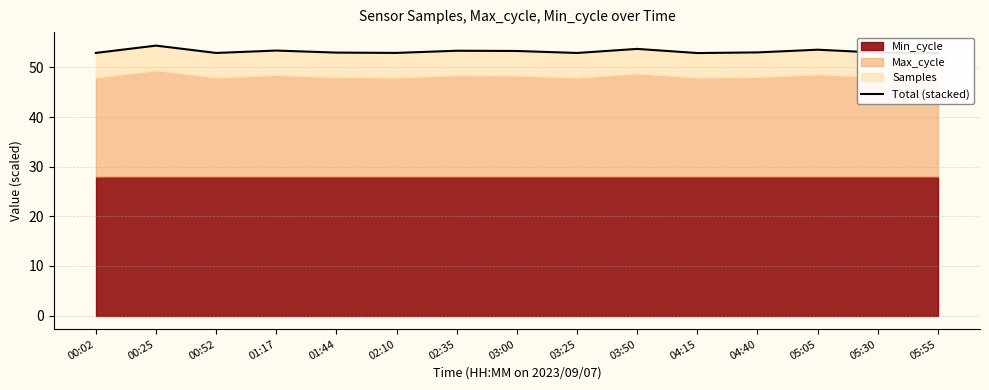

What position from the right is 01:17?

12